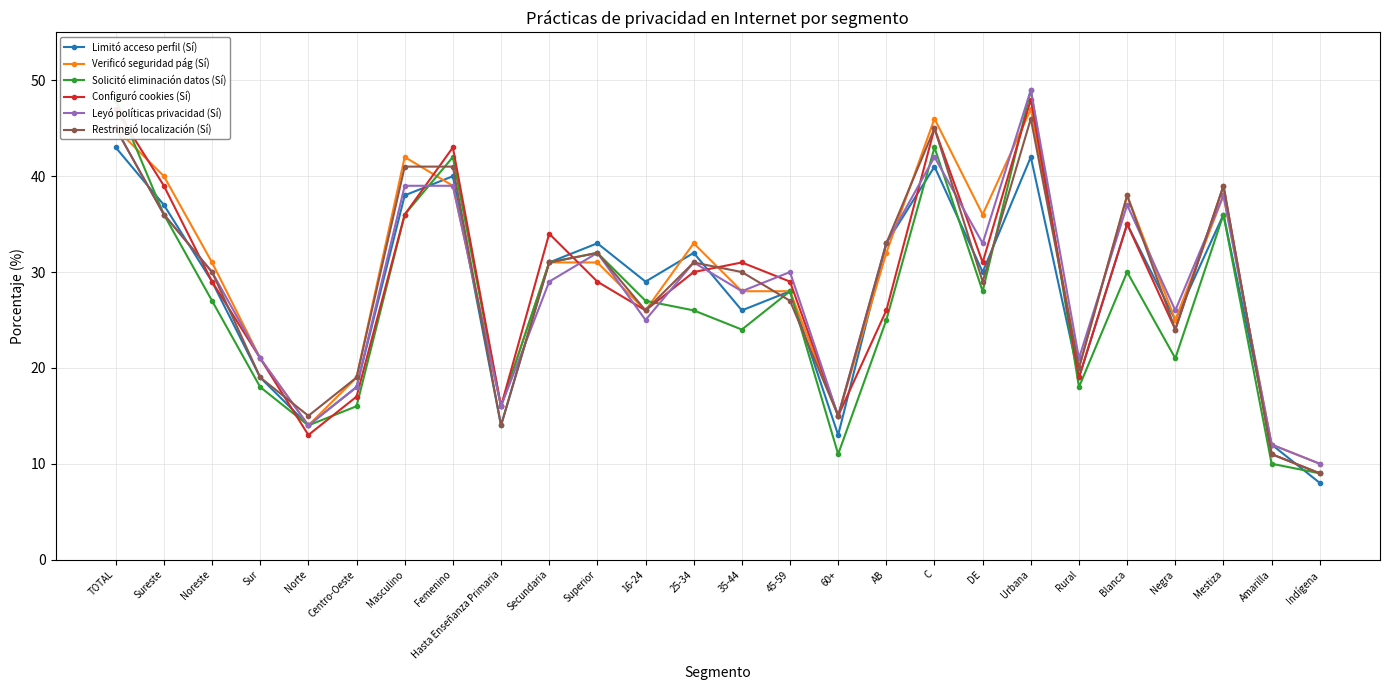

The Configuró cookies (Sí) series shows 39 at Sureste. True or false?

True